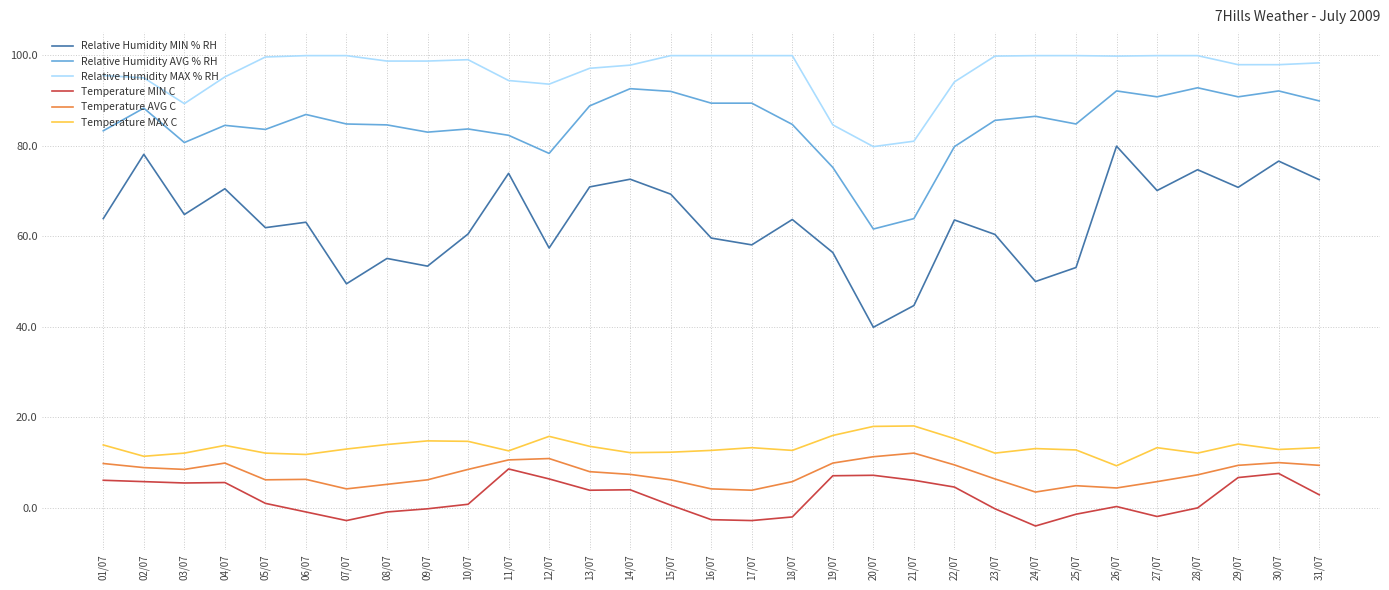

At how many categories does at least one series exceed 14?

31